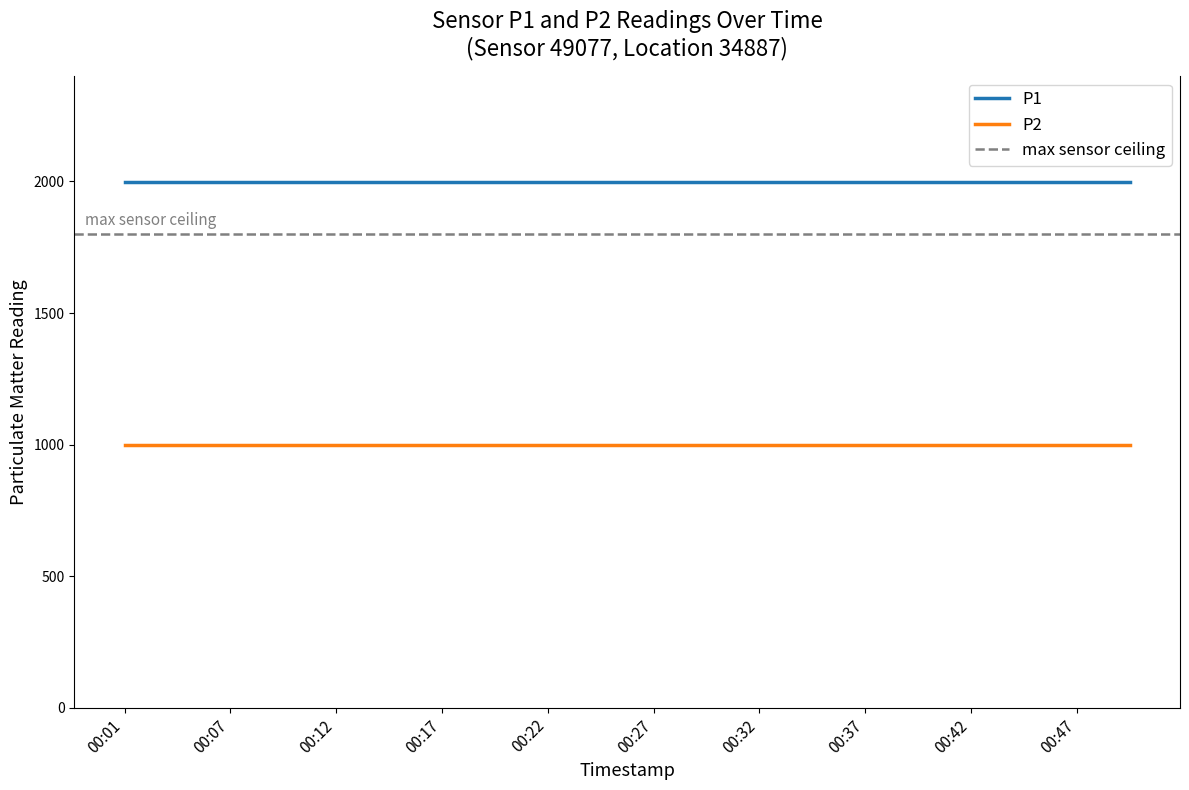

Is it true that P1 equals 3341.0 at 2022-09-09T00:37:15?

False